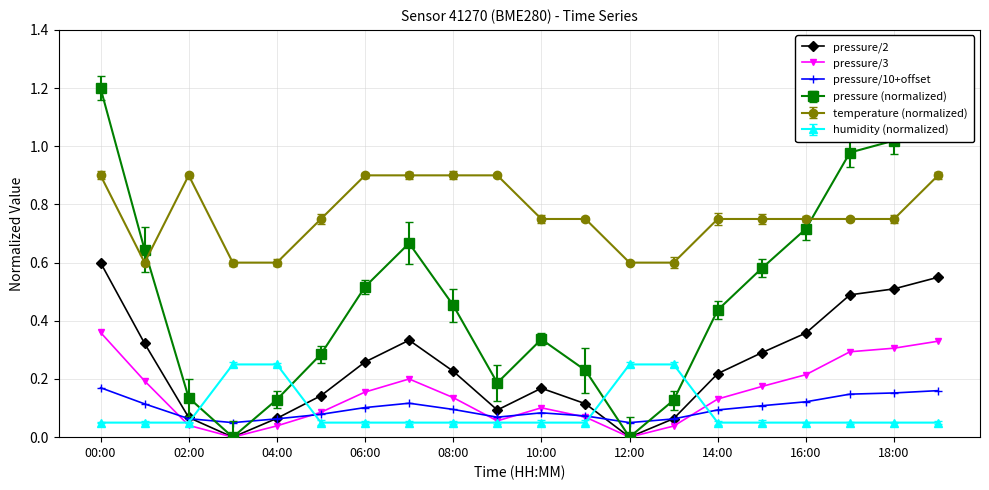

What is the value of the temperature (normalized) point at the 10th from the left?

0.9